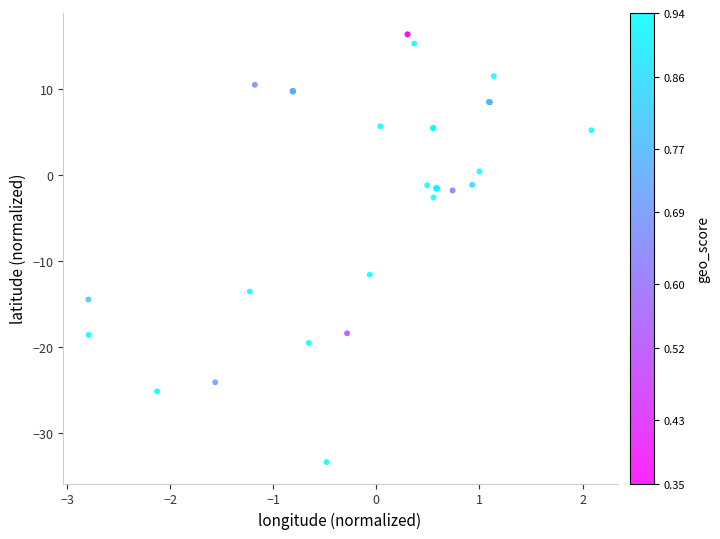

What Y value in the scatter plot is closest to -8?

-11.6